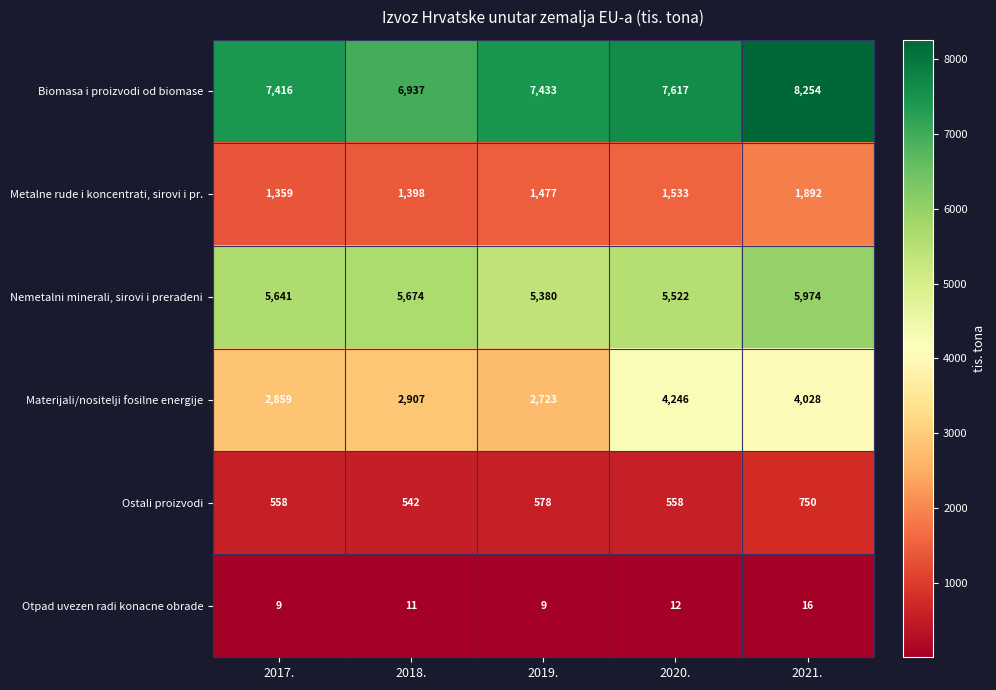

What is the highest value of the Materijali/nositelji fosilne energije series?

4246